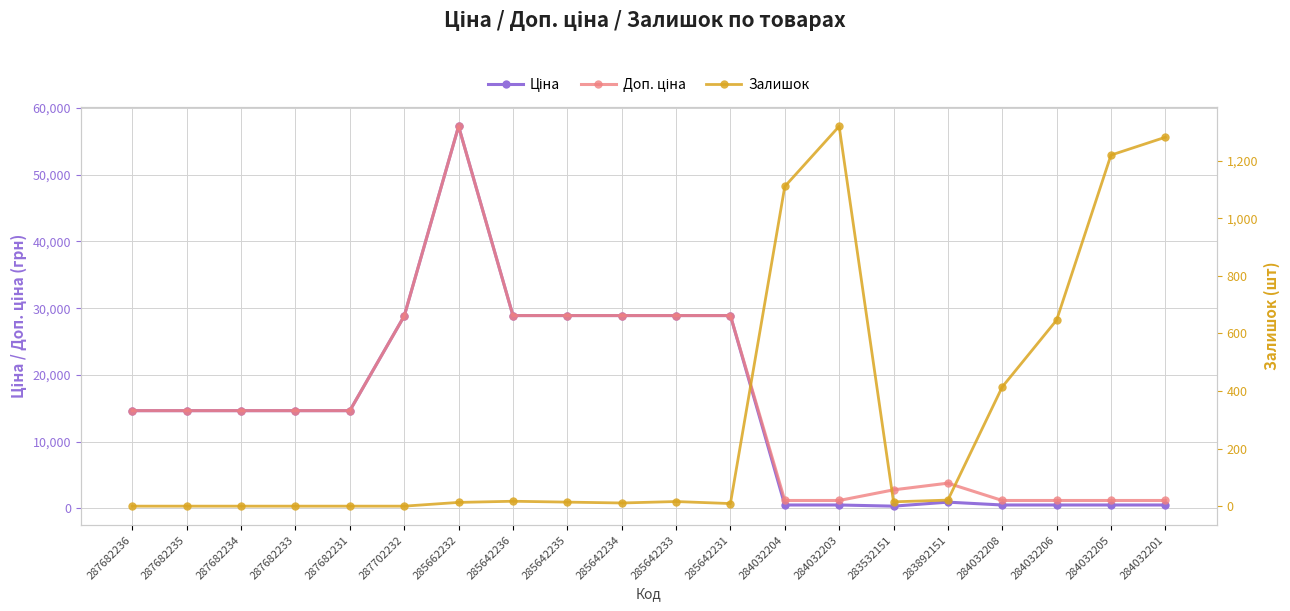

At which category is the sum across all series the highest?

285662232